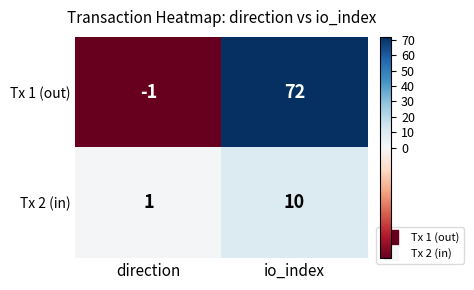

The value of Tx 1 (out) at io_index is 123. True or false?

False